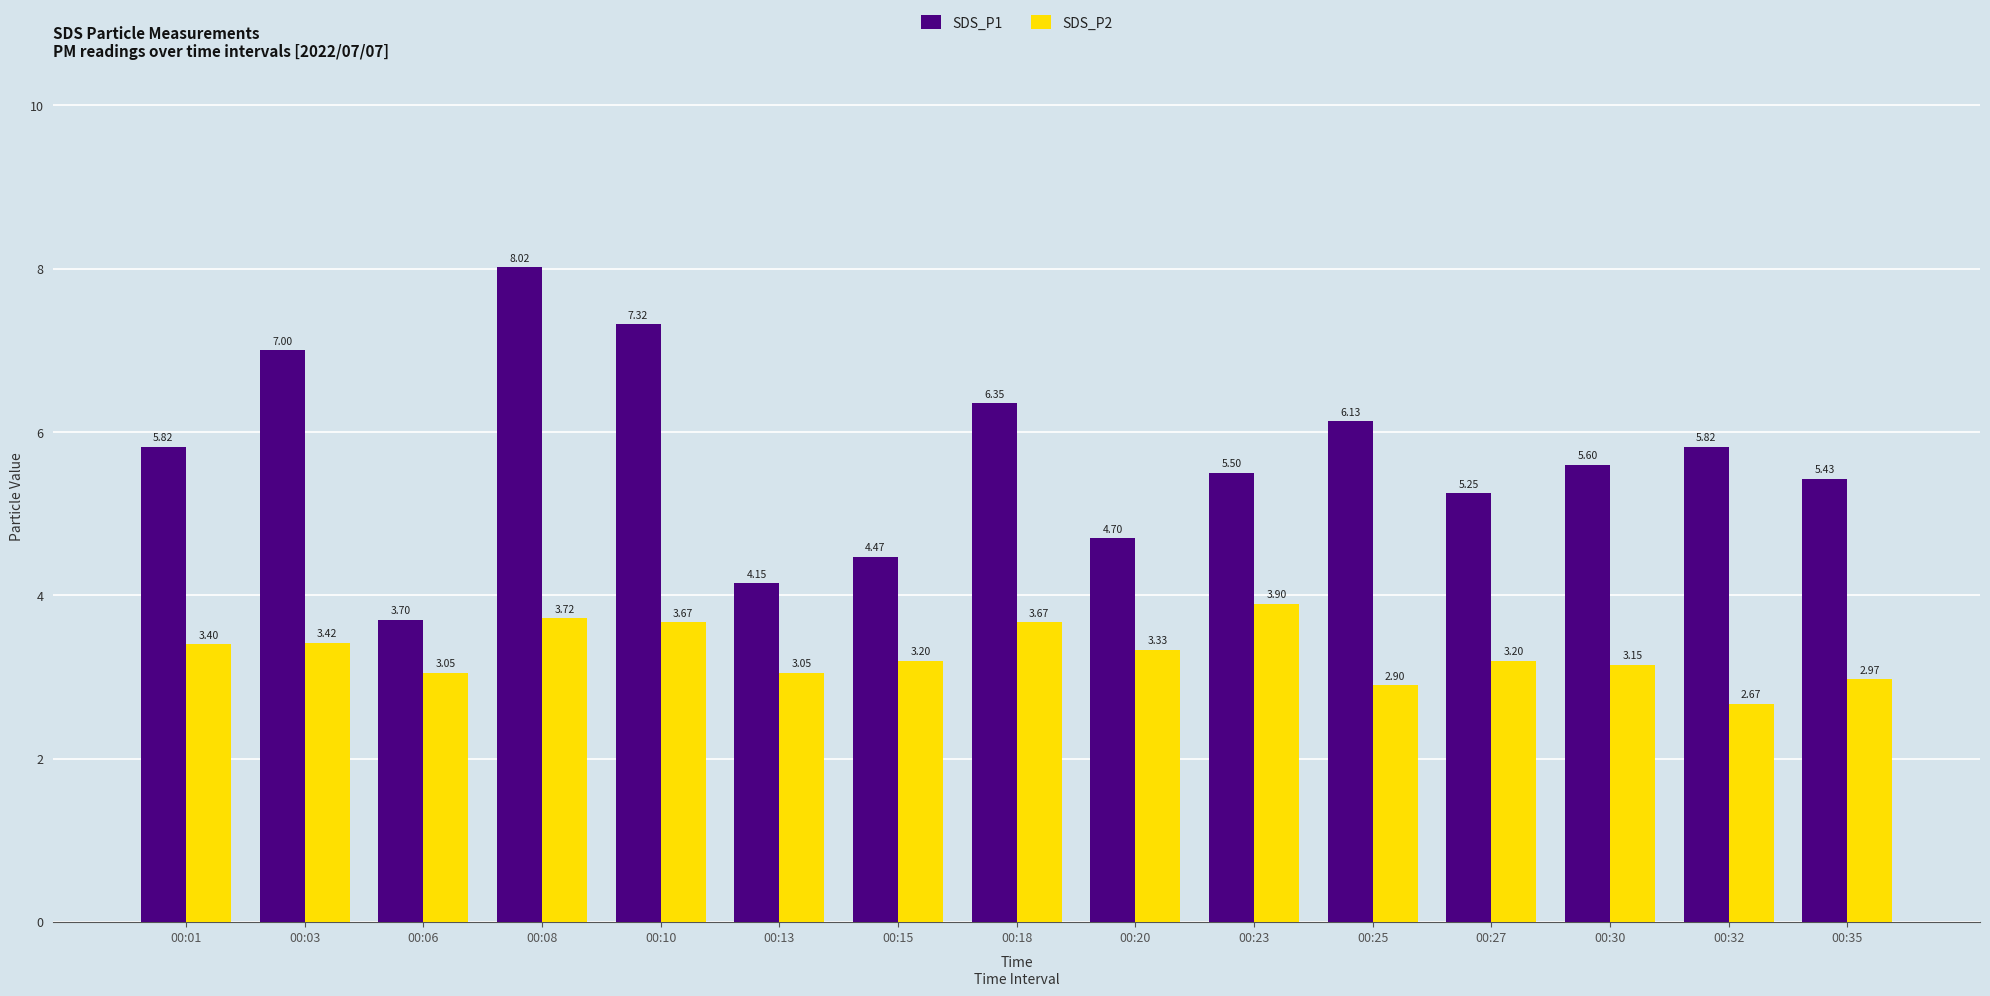

What is the value of the SDS_P1 bar at the 1st from the left?

5.8